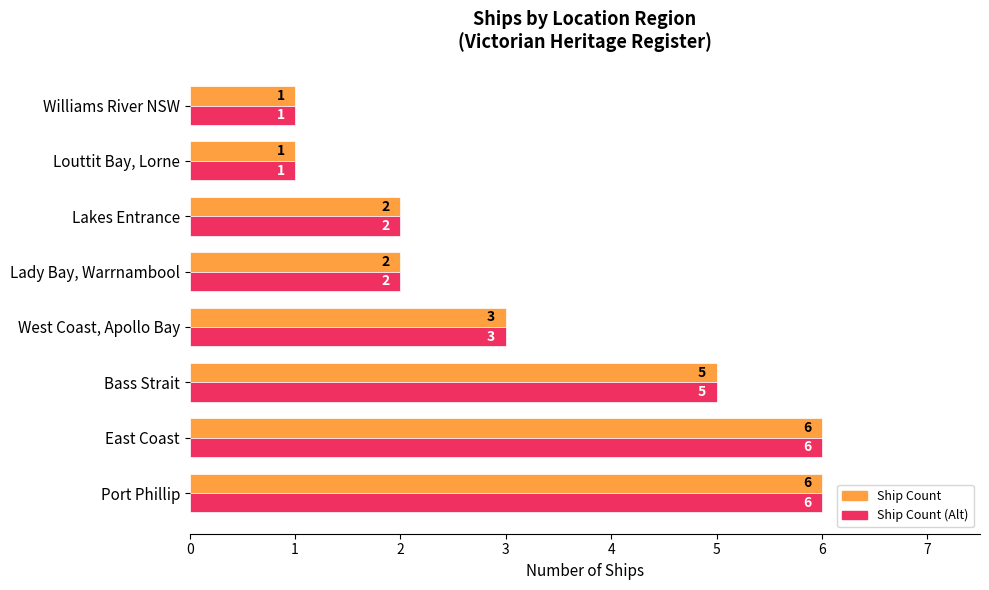

What is the maximum value shown in the chart?

6